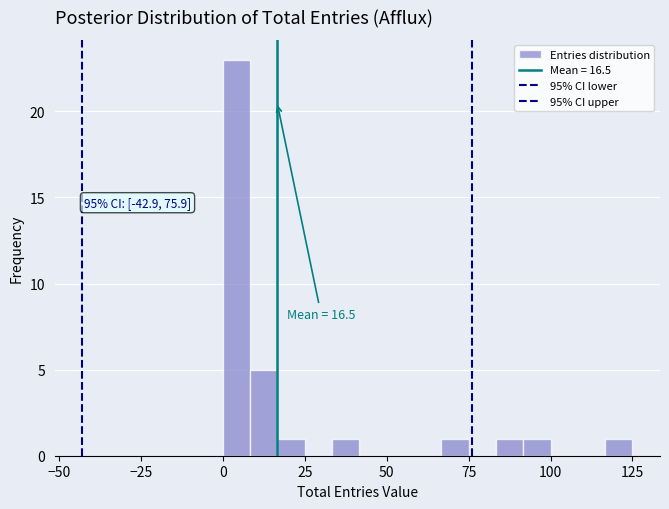

Around what value on the x-axis is the tallest bar? Give the approximate position of its centre, as read against the axis.

5